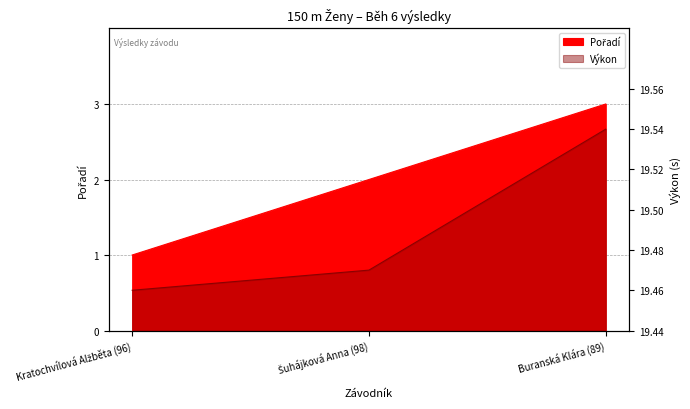

Does the chart have visible grid lines?

Yes